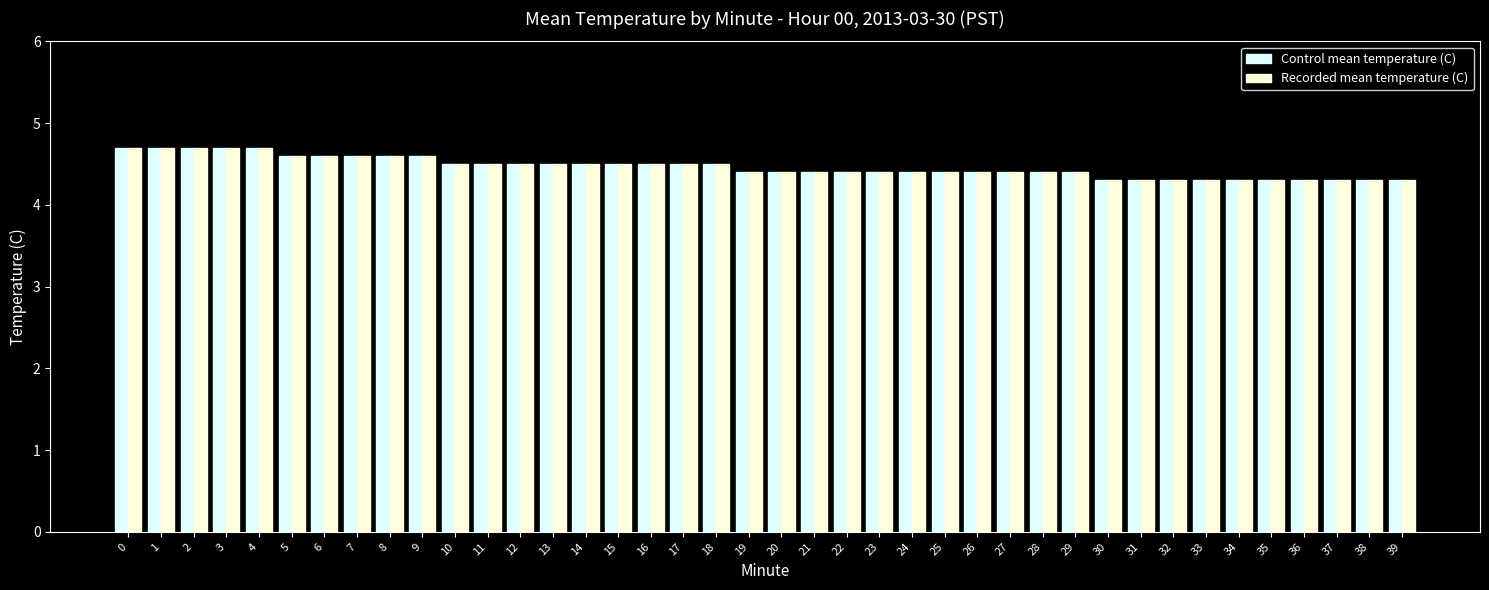

Reading left to right, transcribe all the data shown in this chart.

Control mean temperature (C): 0=4.7	1=4.7	2=4.7	3=4.7	4=4.7	5=4.6	6=4.6	7=4.6	8=4.6	9=4.6	10=4.5	11=4.5	12=4.5	13=4.5	14=4.5	15=4.5	16=4.5	17=4.5	18=4.5	19=4.4	20=4.4	21=4.4	22=4.4	23=4.4	24=4.4	25=4.4	26=4.4	27=4.4	28=4.4	29=4.4	30=4.3	31=4.3	32=4.3	33=4.3	34=4.3	35=4.3	36=4.3	37=4.3	38=4.3	39=4.3
Recorded mean temperature (C): 0=4.7	1=4.7	2=4.7	3=4.7	4=4.7	5=4.6	6=4.6	7=4.6	8=4.6	9=4.6	10=4.5	11=4.5	12=4.5	13=4.5	14=4.5	15=4.5	16=4.5	17=4.5	18=4.5	19=4.4	20=4.4	21=4.4	22=4.4	23=4.4	24=4.4	25=4.4	26=4.4	27=4.4	28=4.4	29=4.4	30=4.3	31=4.3	32=4.3	33=4.3	34=4.3	35=4.3	36=4.3	37=4.3	38=4.3	39=4.3